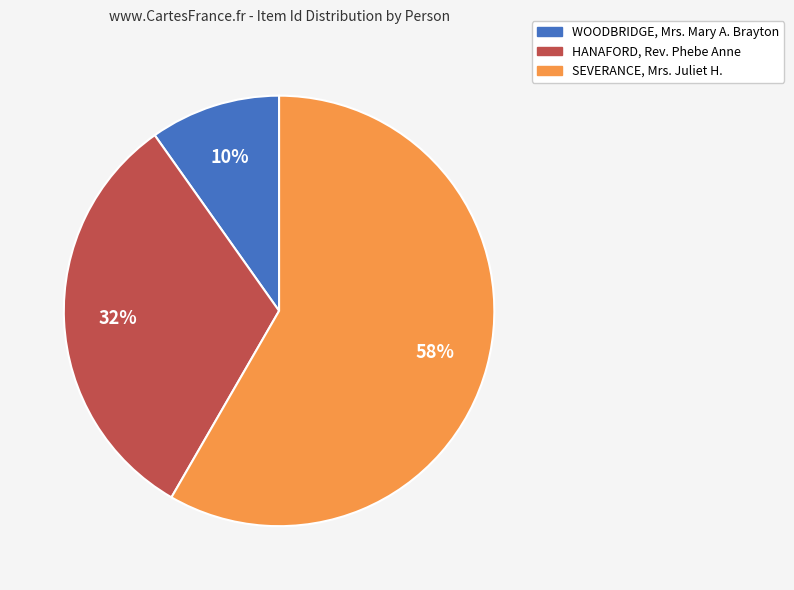

Which slice is the largest?

SEVERANCE, Mrs. Juliet H.